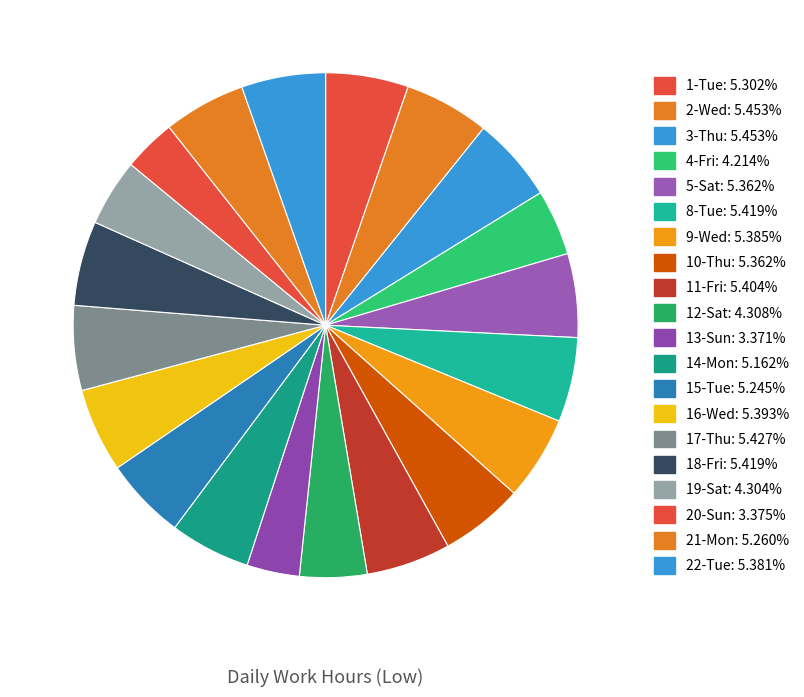

Does any single category account for the majority?

No